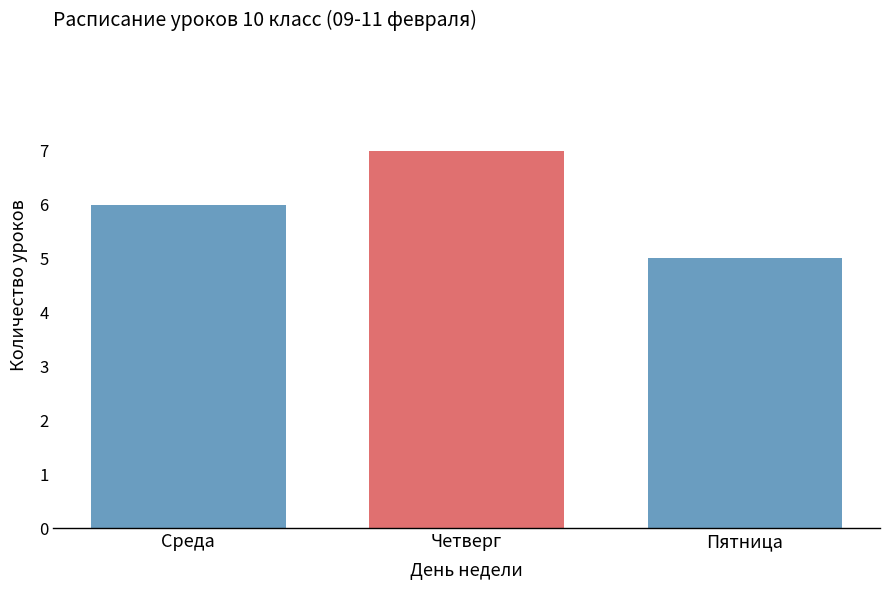

Reading right to left, list all the values displayed in this chart.

5	7	6